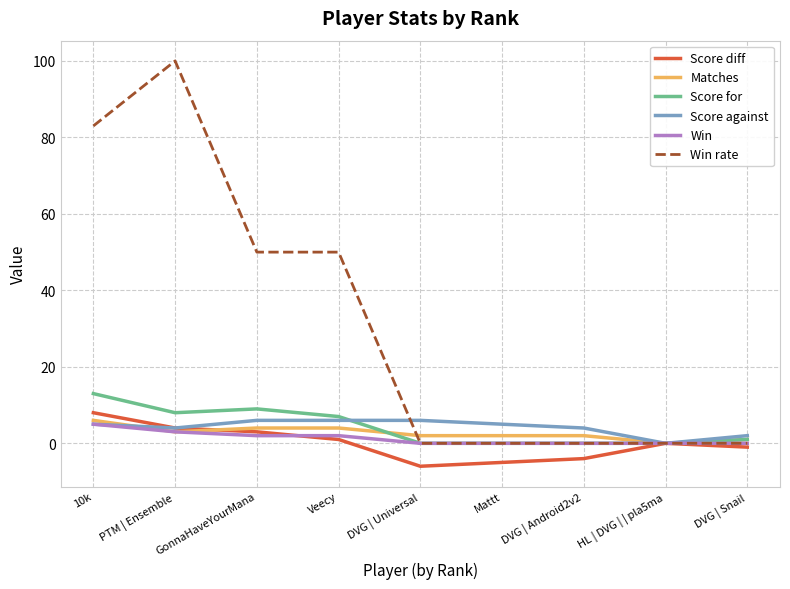

Which label corresponds to the largest value in the chart?

PTM | Ensemble